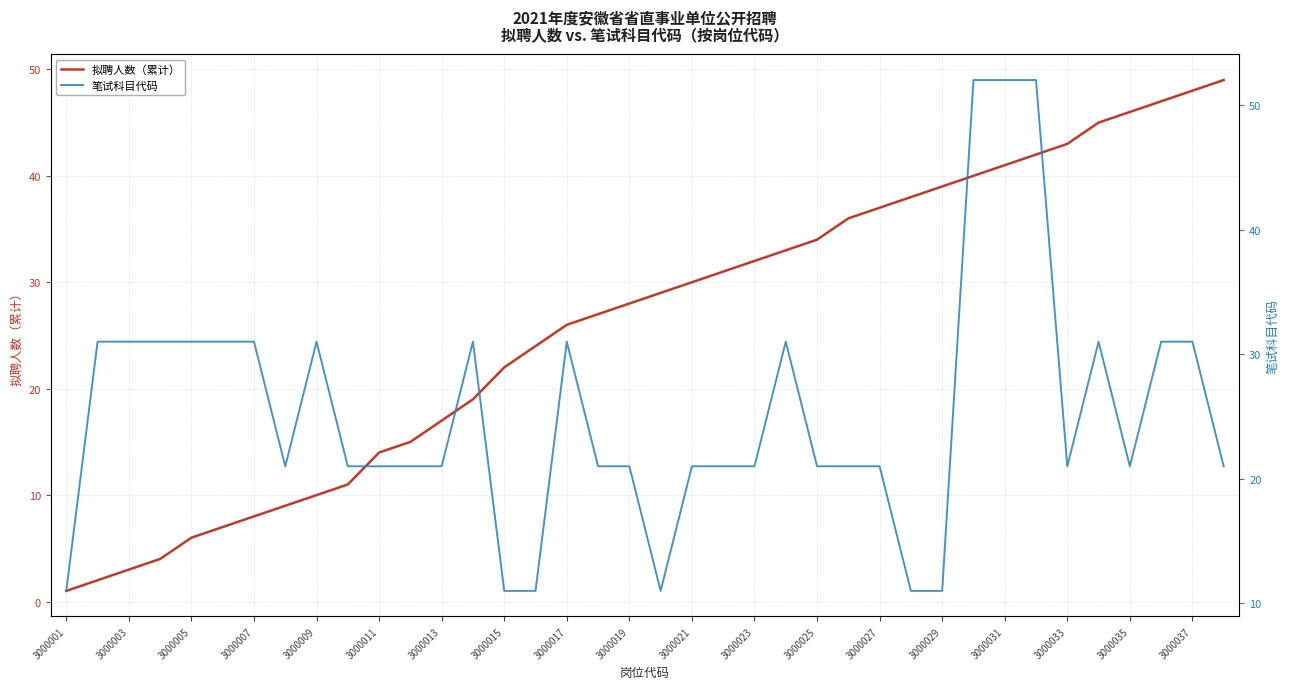

True or false: 拟聘人数（累计） has a value of 10 at 3000009.

True